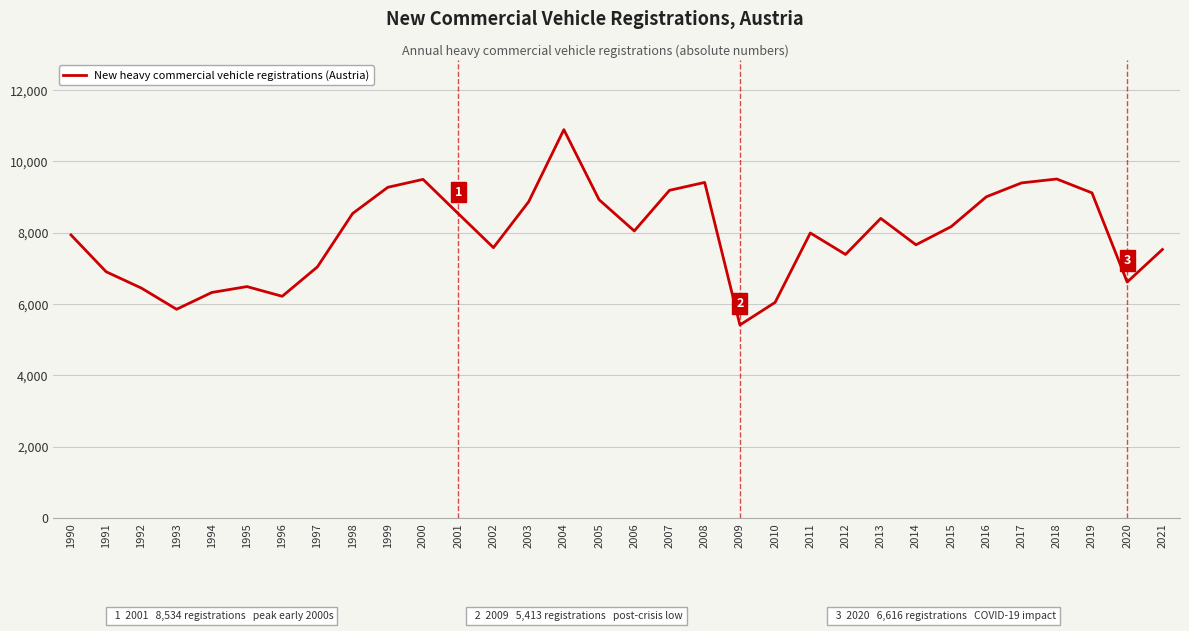

What is the minimum value shown in the chart?

5413